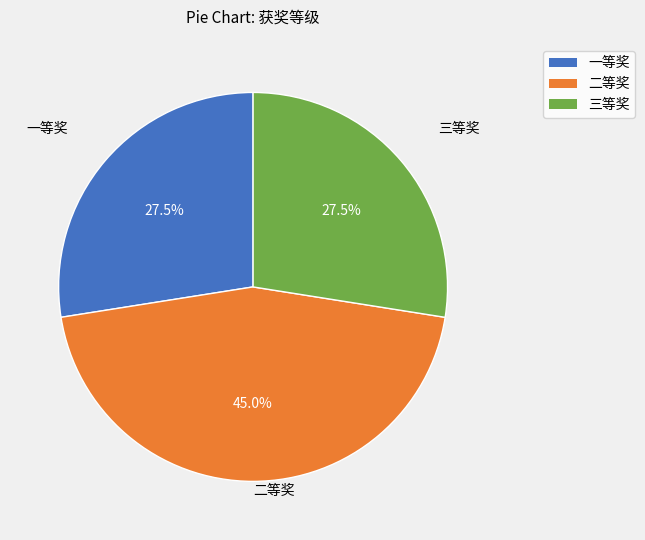

Which has a higher value, 二等奖 or 一等奖?

二等奖